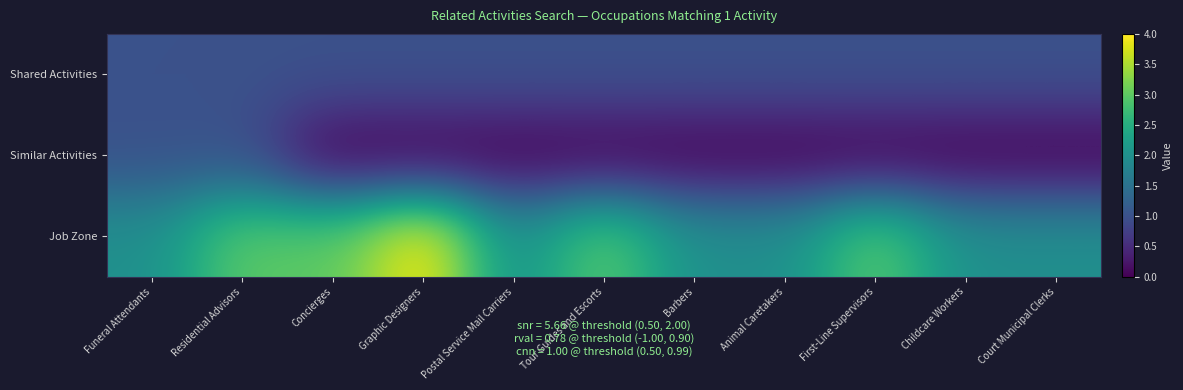

Between First-Line Supervisors and Residential Advisors, which is larger?

First-Line Supervisors